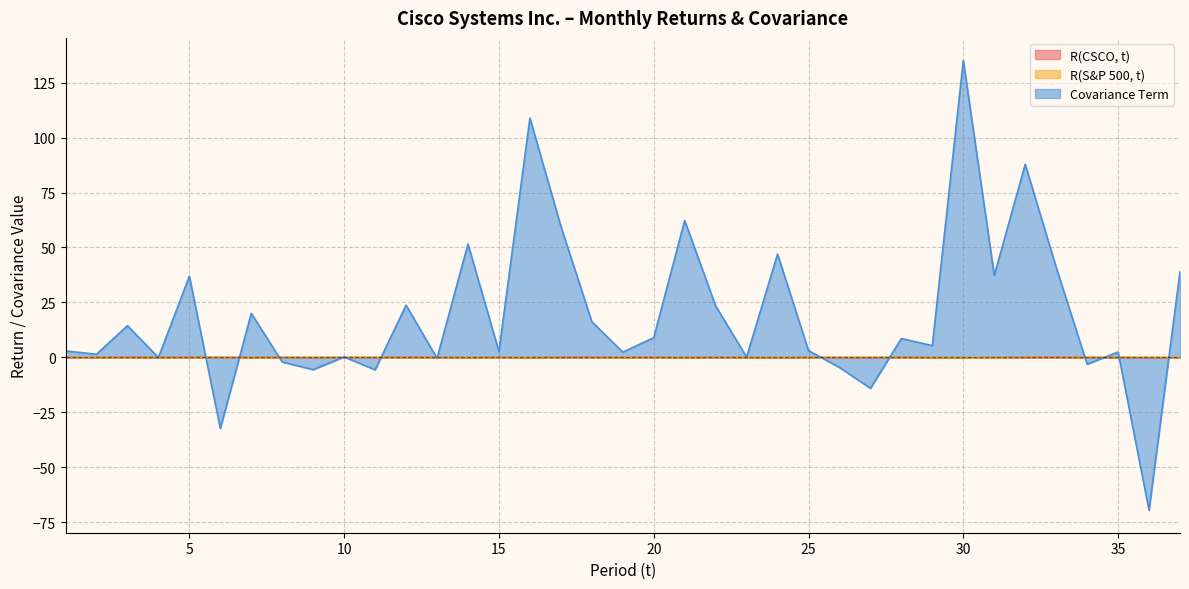

List the labels in order of R(S&P 500, t) value, largest first.

32, 17, 36, 22, 5, 35, 33, 20, 11, 27, 12, 18, 28, 3, 2, 9, 26, 1, 34, 15, 19, 25, 23, 4, 10, 13, 8, 29, 24, 7, 6, 37, 21, 14, 30, 16, 31